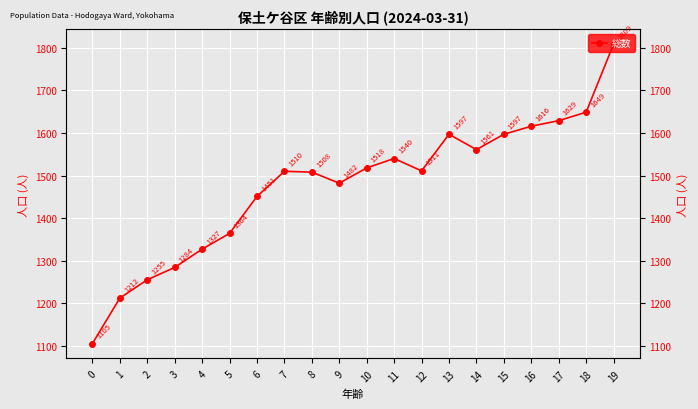

How many series are shown in this chart?

1